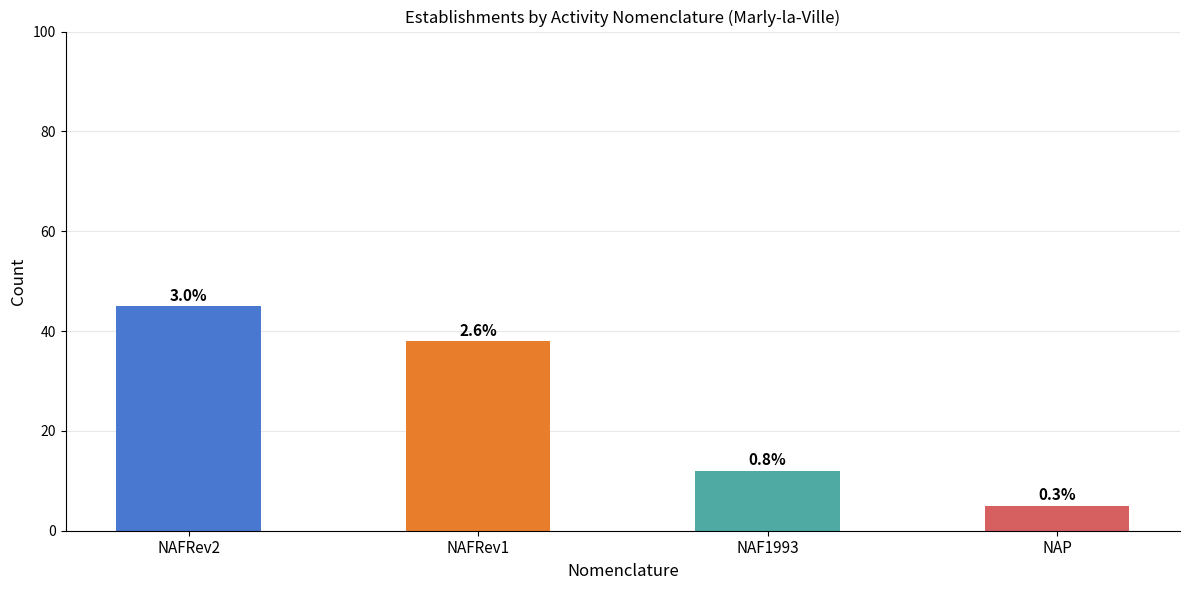

Does the chart contain stacked bars?

No